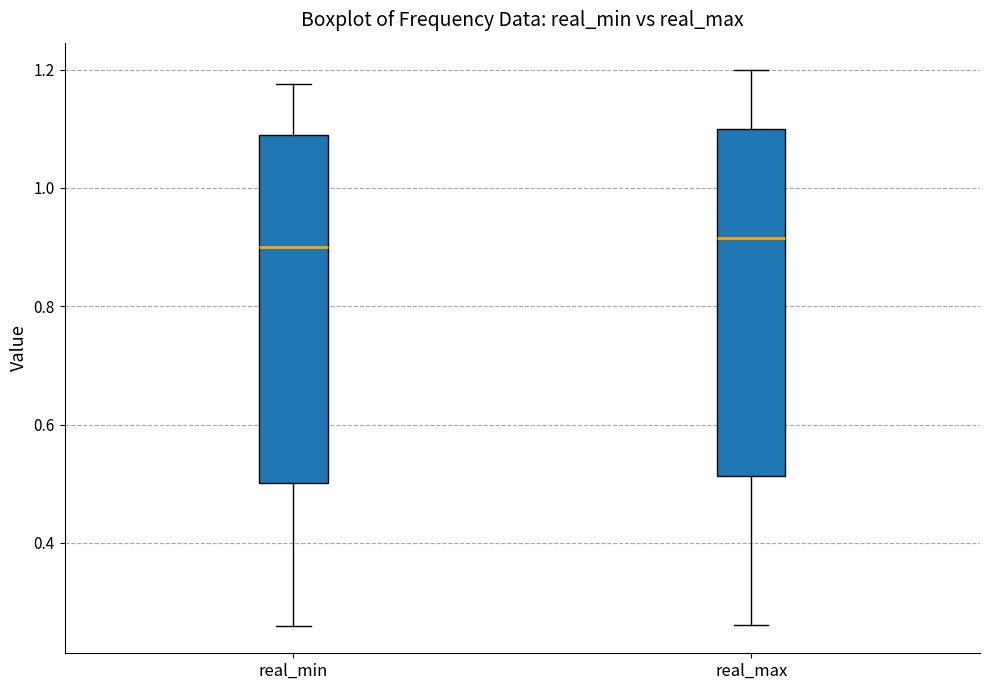

Where does the median line of the box for real_min sit on the y-axis? The values are not printed on the chart, so give them approximately, as read against the axis.

0.90